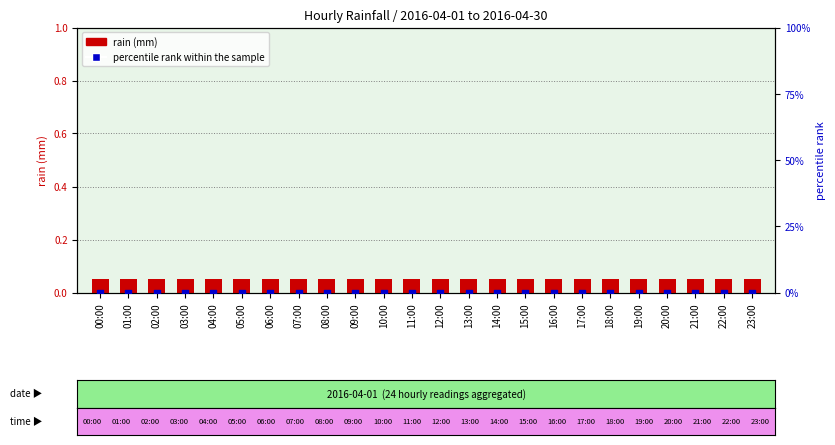

What is the total value across all series at 06:00?

0.1